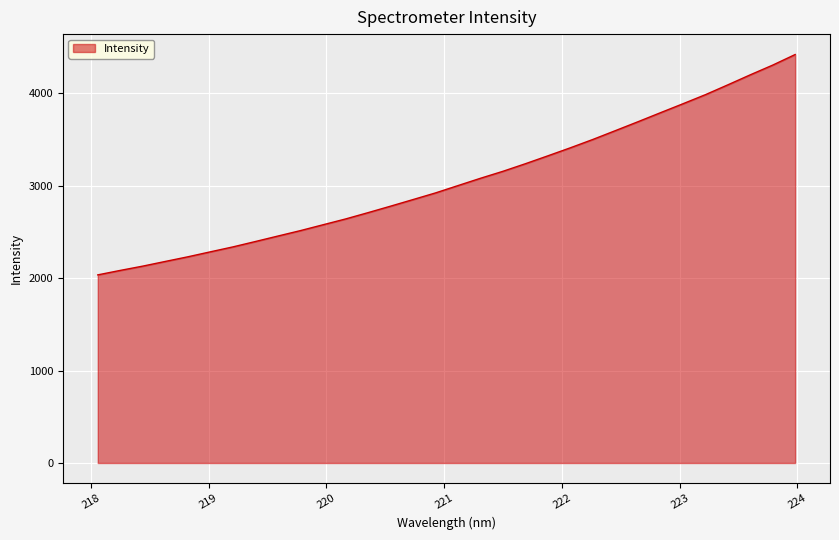

What is the greatest value displayed?

4418.4